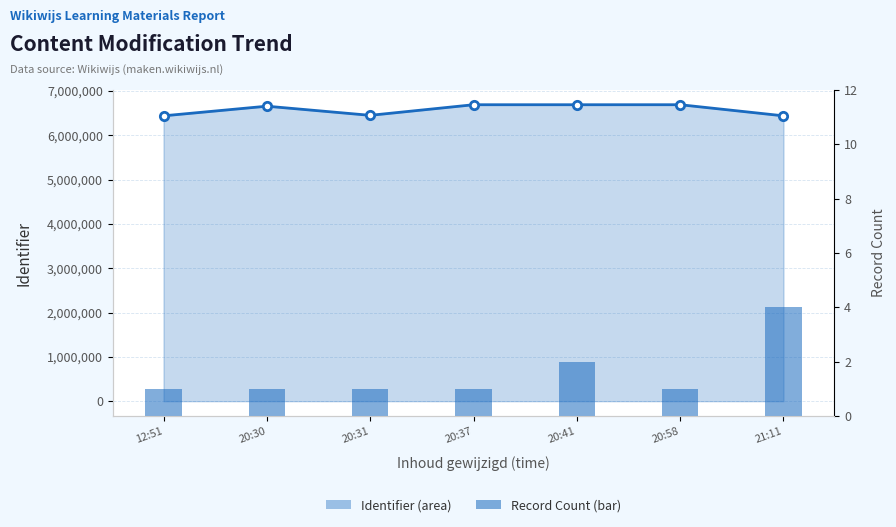

Between 20:30 and 20:37, which is larger?

20:30